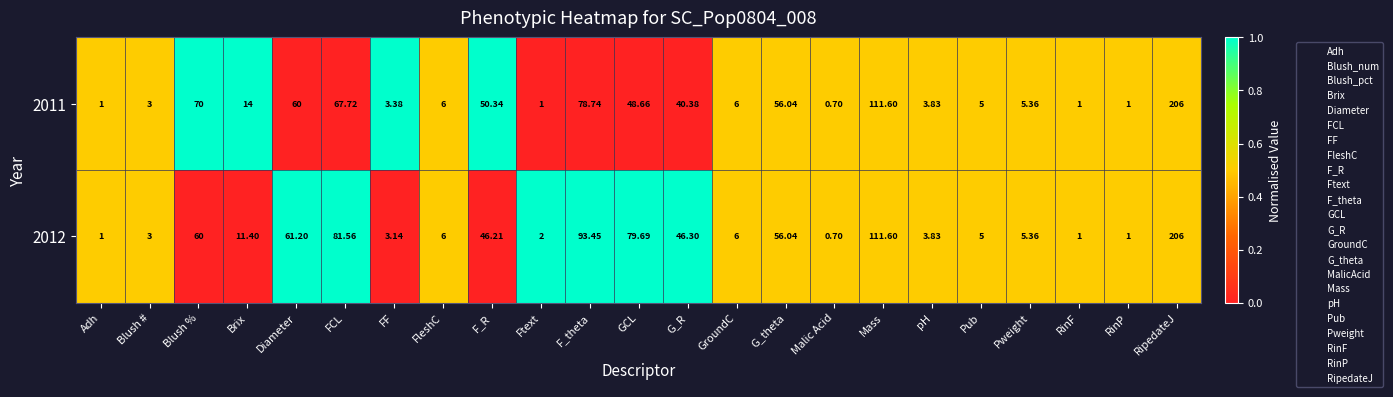

Where does the 2011 series first go above 6?

Blush %